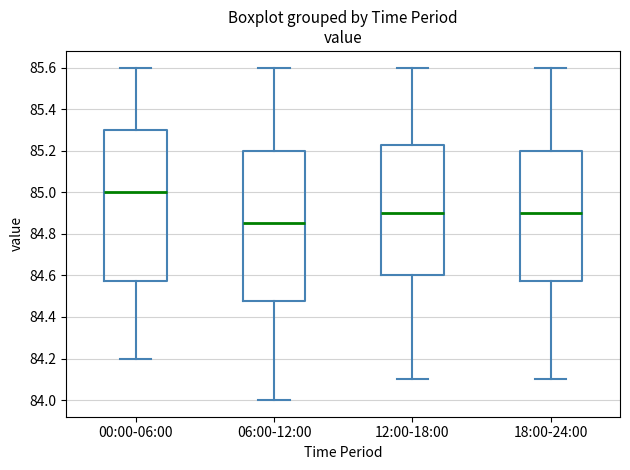

Where does the lower whisker of the box for 00:00-06:00 end on the y-axis? The values are not printed on the chart, so give them approximately, as read against the axis.

84.20